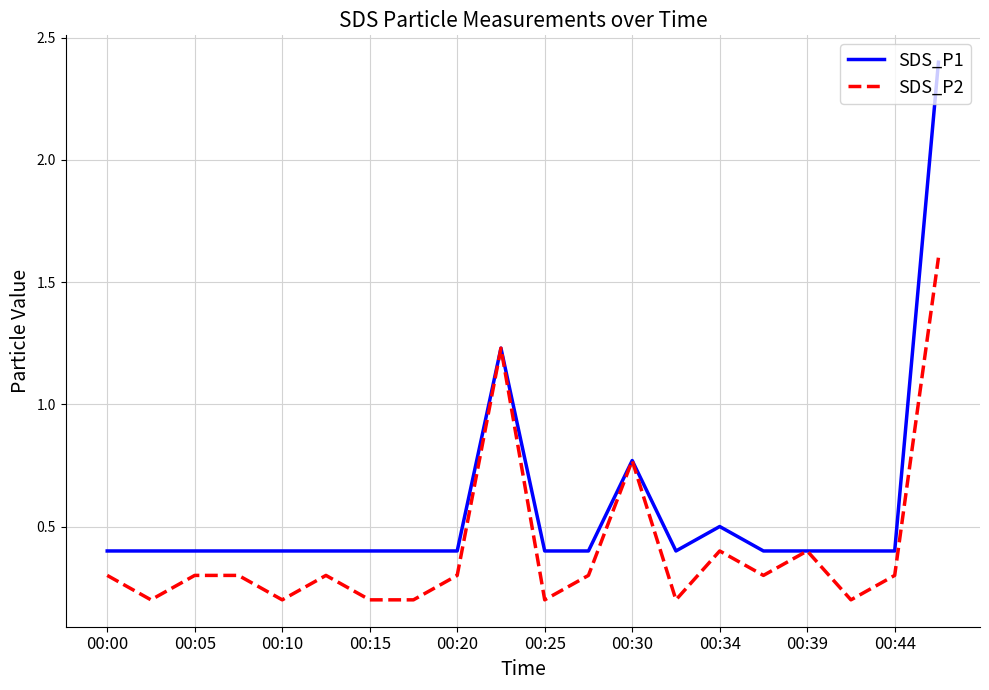

Rank the series by their average value, from lowest to highest.

SDS_P2, SDS_P1